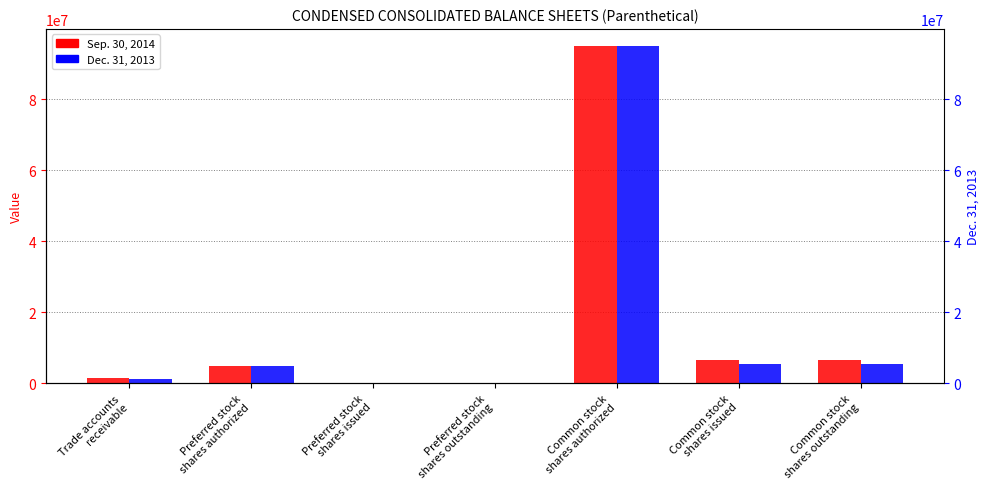

Where does the Dec. 31, 2013 series first go above 5000000?

Common stock
shares authorized